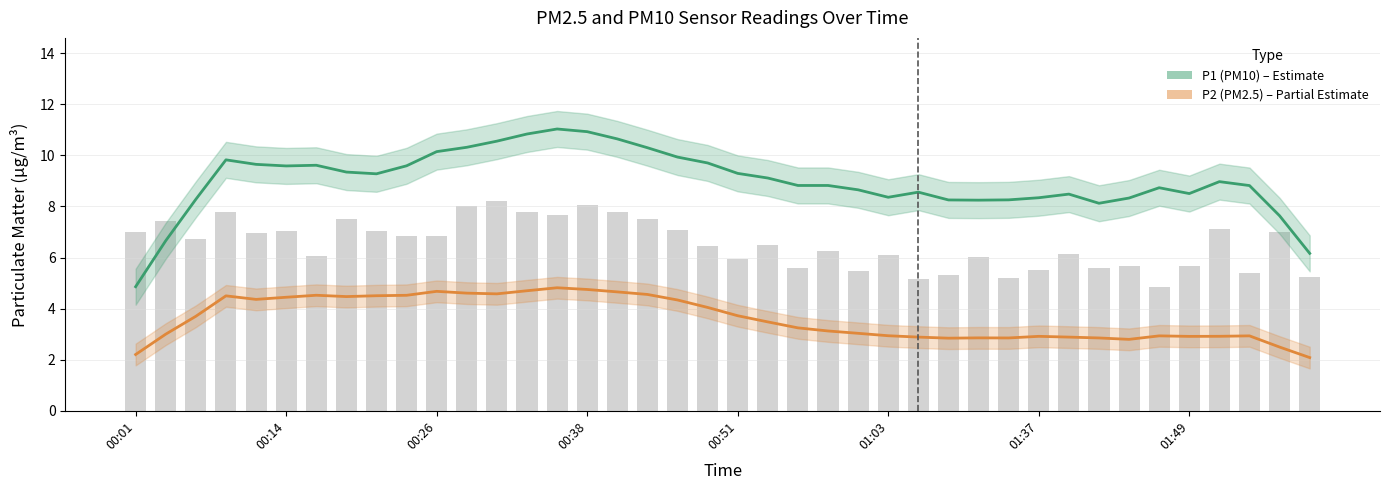

What is the difference between the maximum and minimum values in the P1 (PM10) series?

6.2